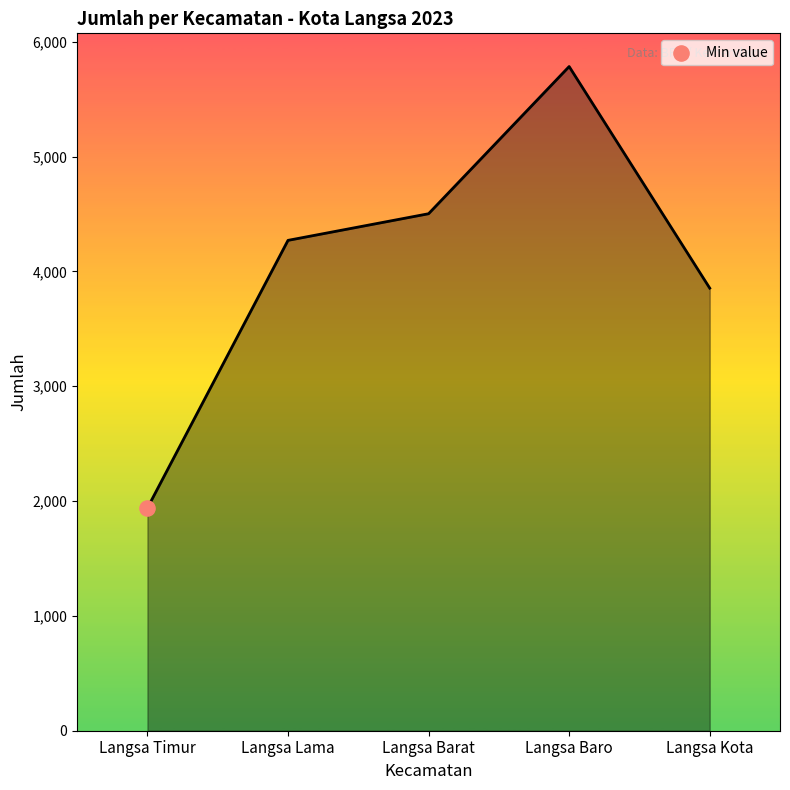

What is the change in value from Langsa Barat to Langsa Baro?

+1282